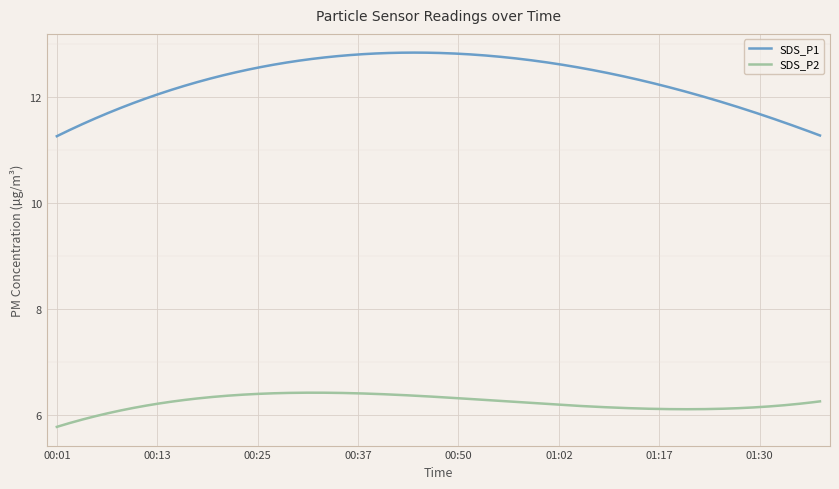

What is the maximum value for SDS_P1?

12.8